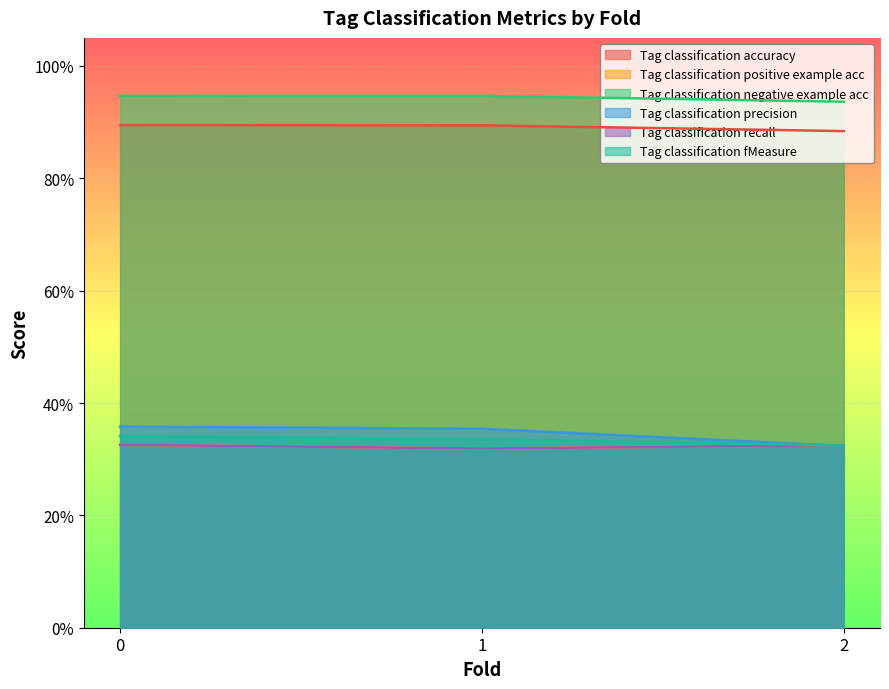

At which label is Tag classification accuracy closest to 0?

2